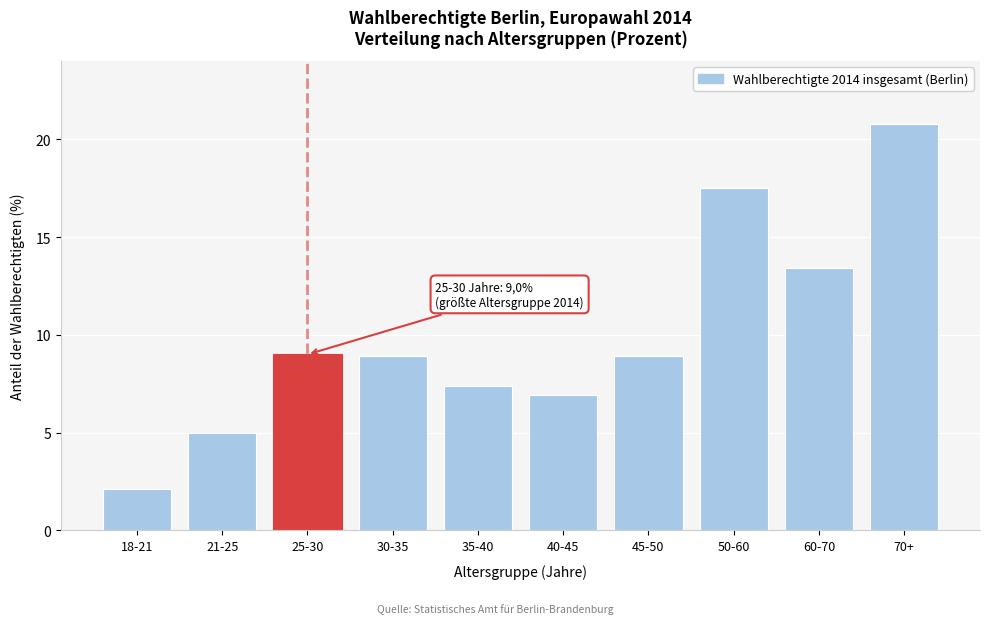

Reading right to left, extract all data points from this chart.

20.8	13.4	17.5	8.9	6.9	7.4	8.9	9.0	5.0	2.1